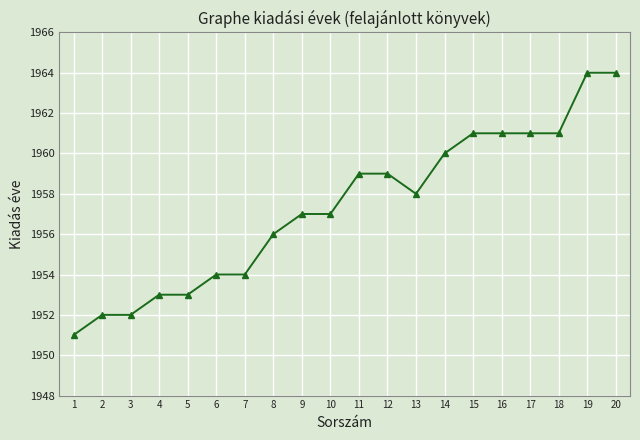

Approximately how many times larger is the value at 12 compared to 2?

1.0